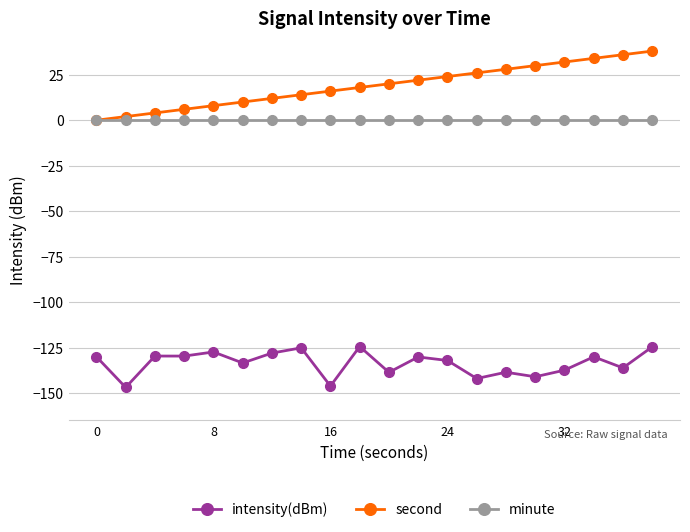

Which series has the largest range (max minus min)?

second